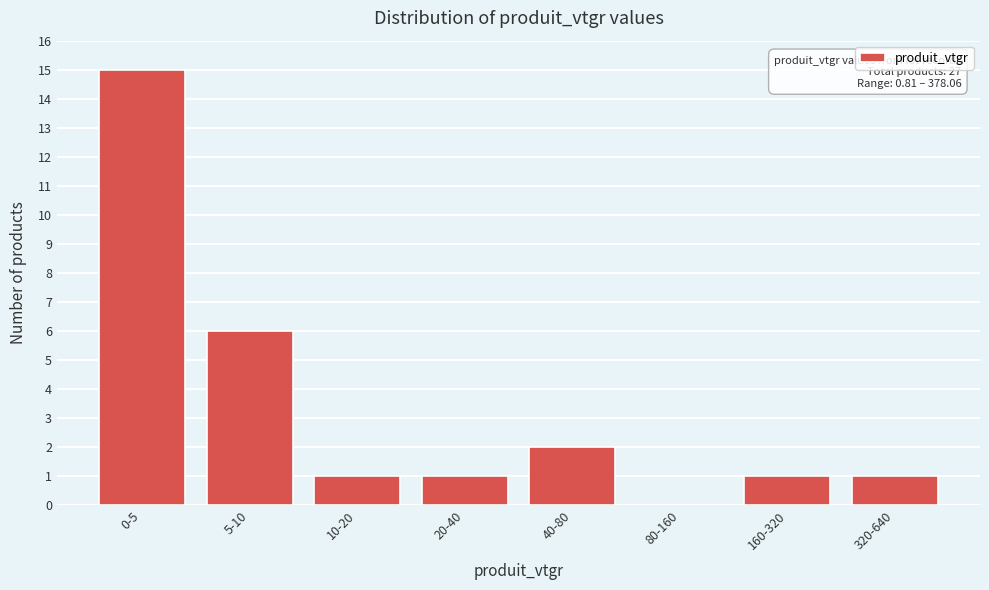

Reading left to right, what are all the values shown in this chart?

0-5=15	5-10=6	10-20=1	20-40=1	40-80=2	80-160=0	160-320=1	320-640=1